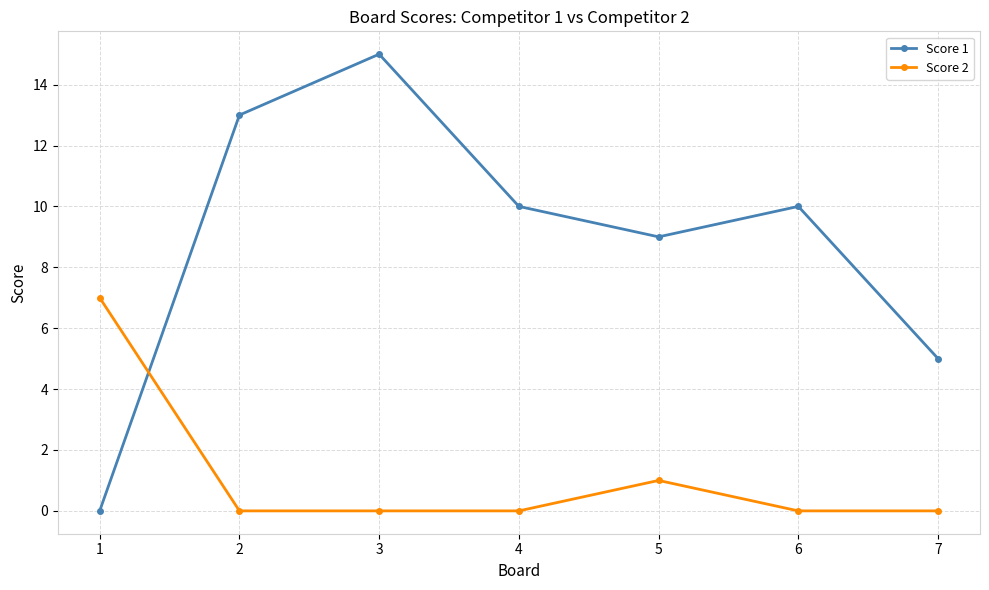

Between which two adjacent categories do Score 2 and Score 1 first intersect?

1 and 2